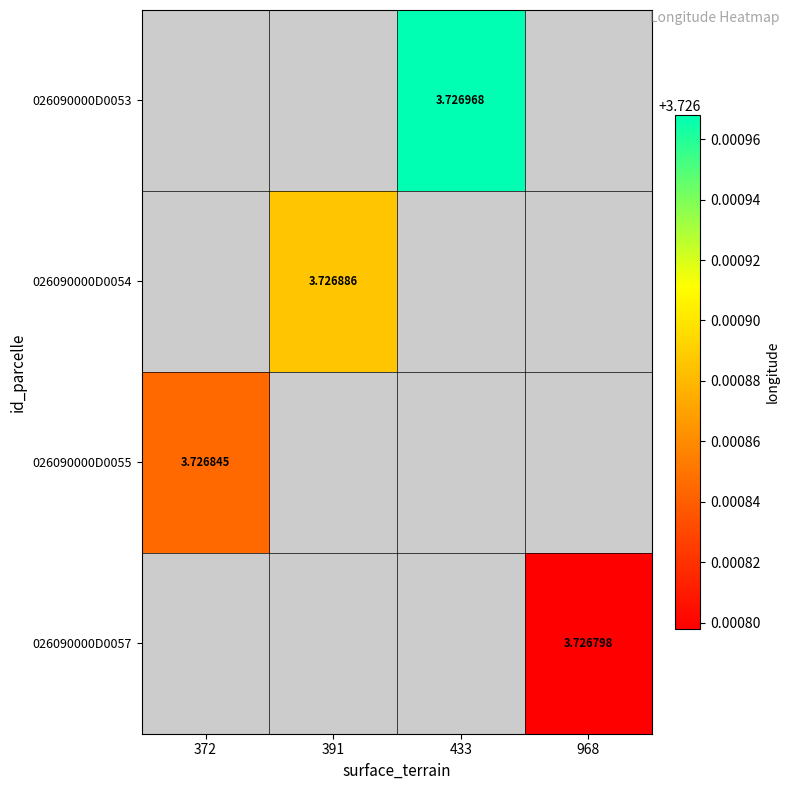

Rank the series by their maximum value, from lowest to highest.

026090000D0057, 026090000D0055, 026090000D0054, 026090000D0053